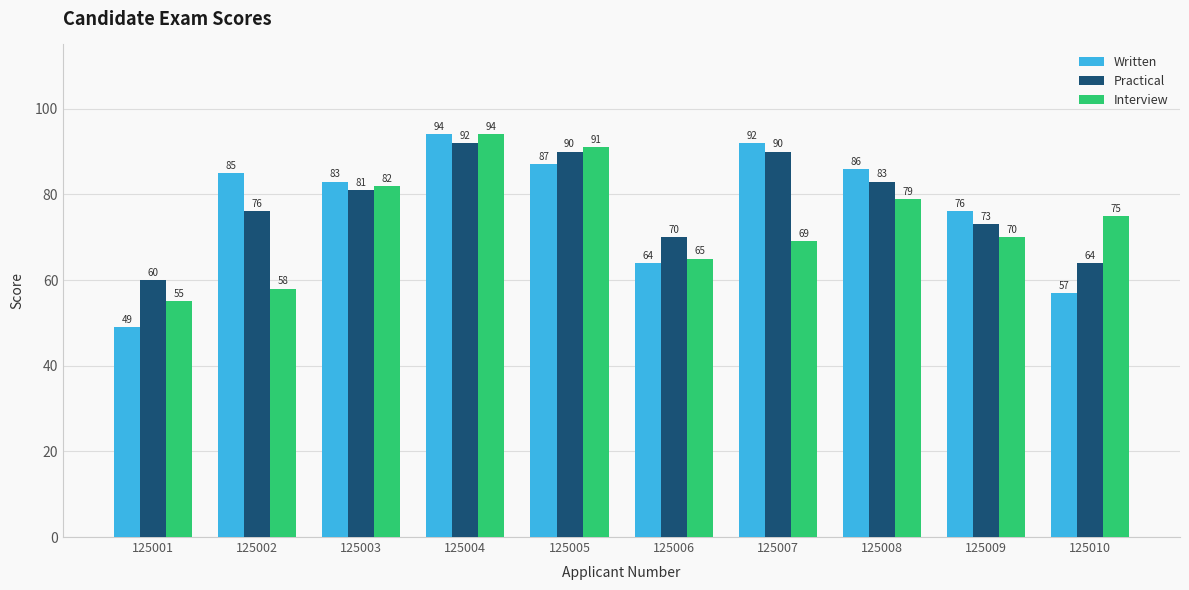

The value of Written at 125010 is 57. True or false?

True